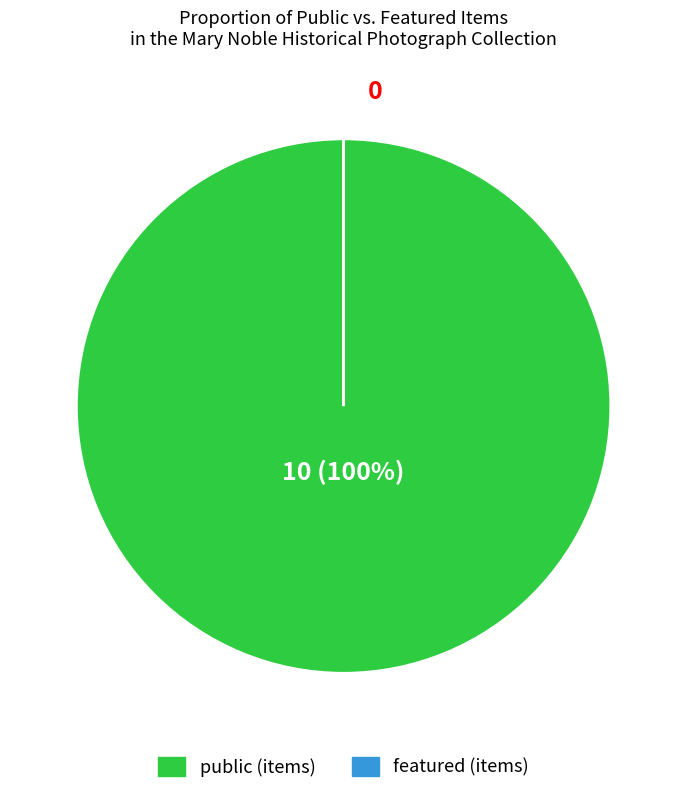

To the nearest percent, what is the average slice percentage?

50%